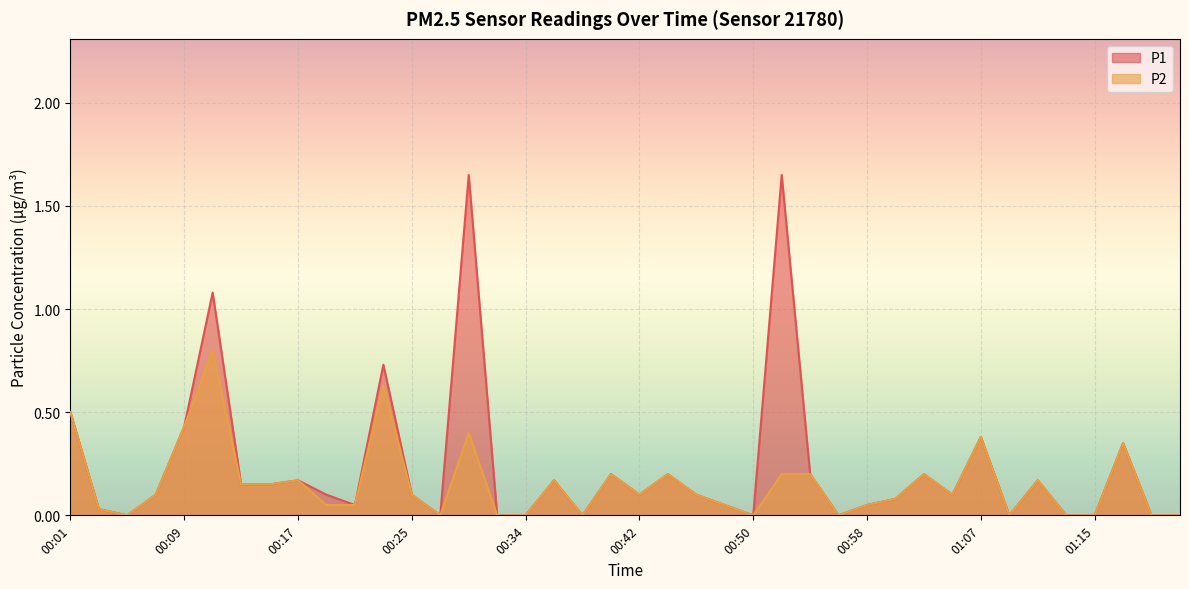

Reading left to right, list all the values displayed in this chart.

P1: 00:01=0.5	00:03=0.0	00:05=0.0	00:07=0.1	00:09=0.4	00:11=1.1	00:13=0.1	00:15=0.1	00:17=0.2	00:19=0.1	00:21=0.1	00:23=0.7	00:25=0.1	00:27=0.0	00:29=1.6	00:31=0.0	00:34=0.0	00:36=0.2	00:38=0.0	00:40=0.2	00:42=0.1	00:44=0.2	00:46=0.1	00:48=0.1	00:50=0.0	00:52=1.6	00:54=0.2	00:56=0.0	00:58=0.1	01:00=0.1	01:03=0.2	01:05=0.1	01:07=0.4	01:09=0.0	01:11=0.2	01:13=0.0	01:15=0.0	01:17=0.3	01:20=0.0	01:22=0.0
P2: 00:01=0.5	00:03=0.0	00:05=0.0	00:07=0.1	00:09=0.4	00:11=0.8	00:13=0.1	00:15=0.1	00:17=0.2	00:19=0.1	00:21=0.1	00:23=0.6	00:25=0.1	00:27=0.0	00:29=0.4	00:31=0.0	00:34=0.0	00:36=0.2	00:38=0.0	00:40=0.2	00:42=0.1	00:44=0.2	00:46=0.1	00:48=0.1	00:50=0.0	00:52=0.2	00:54=0.2	00:56=0.0	00:58=0.1	01:00=0.1	01:03=0.2	01:05=0.1	01:07=0.4	01:09=0.0	01:11=0.2	01:13=0.0	01:15=0.0	01:17=0.3	01:20=0.0	01:22=0.0